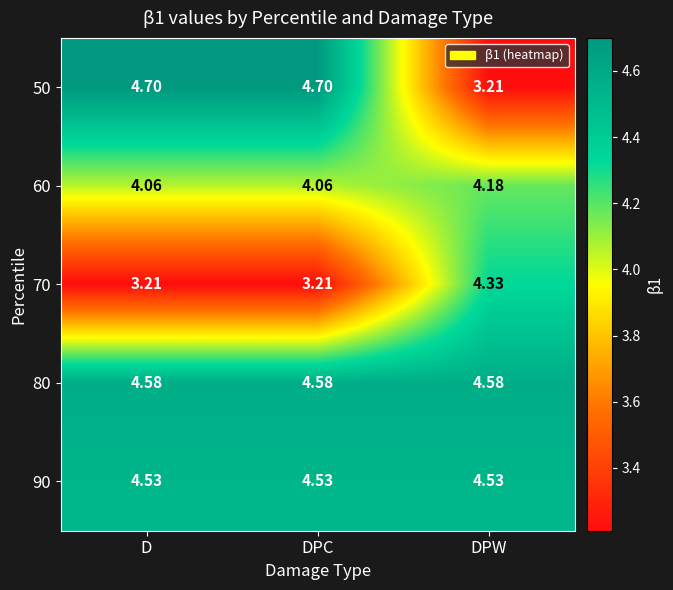

Count the number of categories in the chart.

3